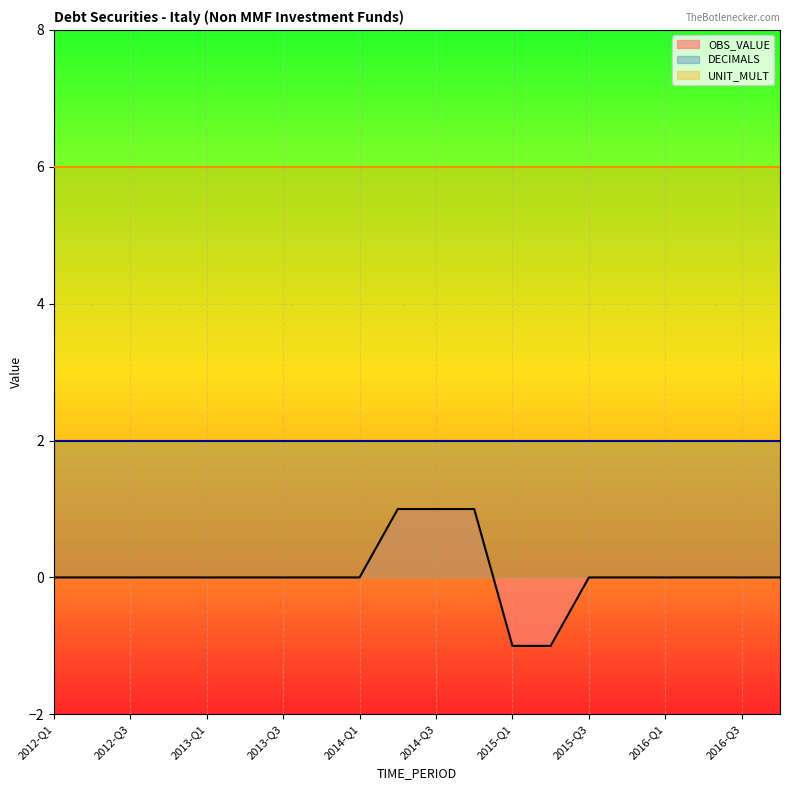

Which label corresponds to the largest value in the chart?

2012-Q1